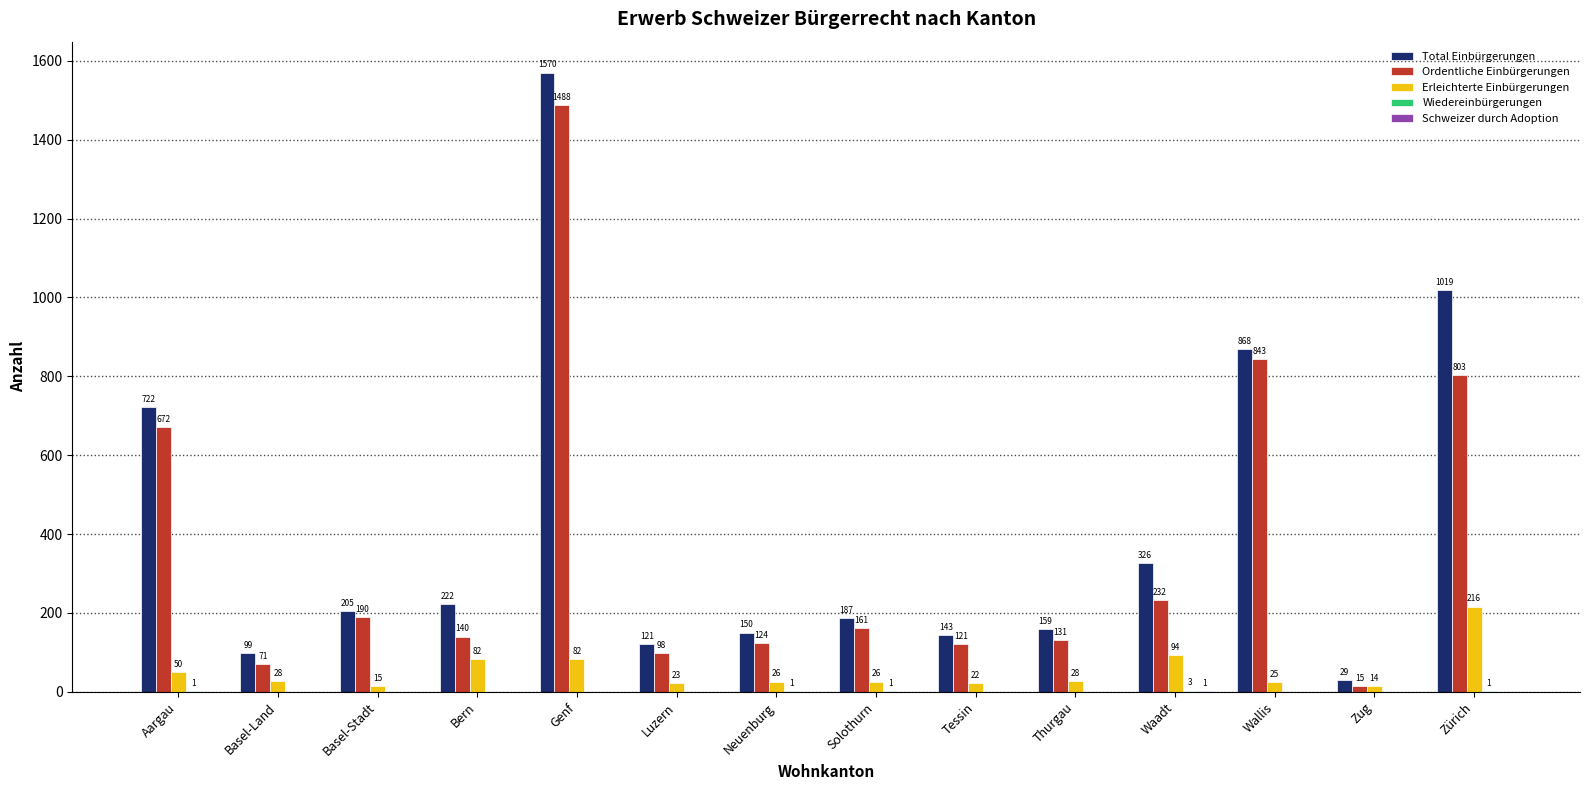

Between Bern and Luzern, which series saw the biggest shift?

Total Einbürgerungen